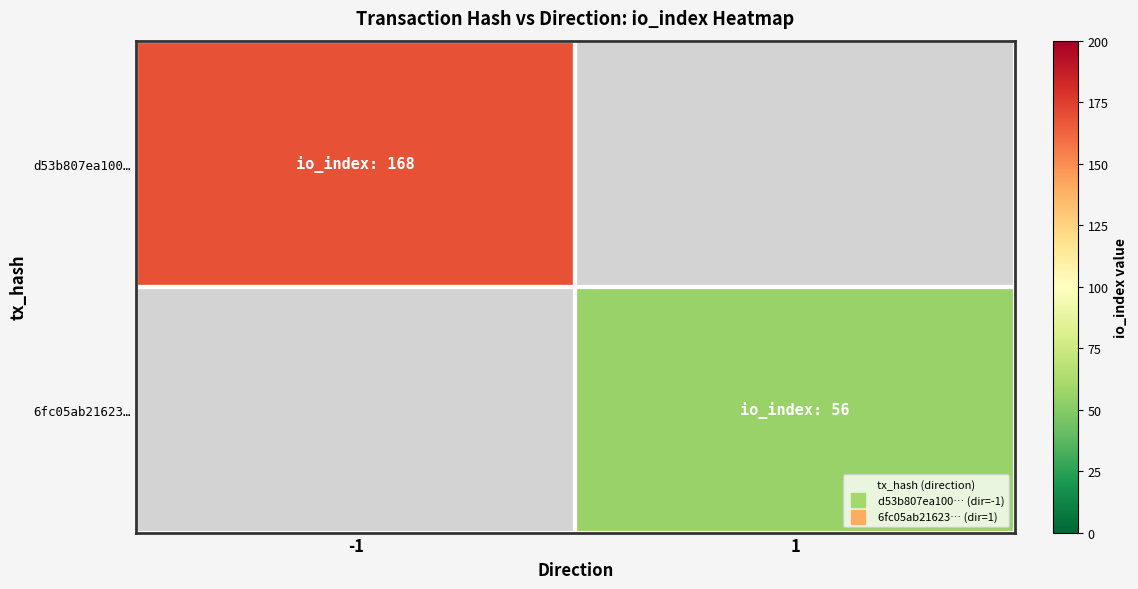

Rank the series by their average value, from highest to lowest.

d53b807ea100…, 6fc05ab21623…